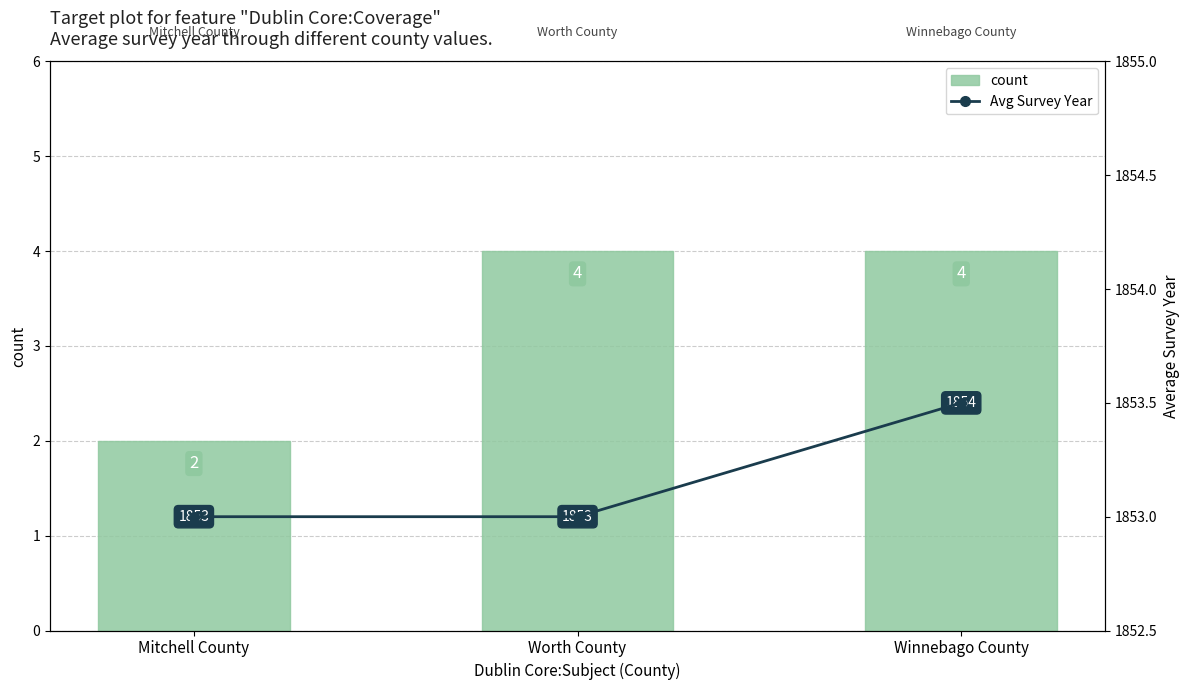

At which category is the sum across all series the highest?

Winnebago County